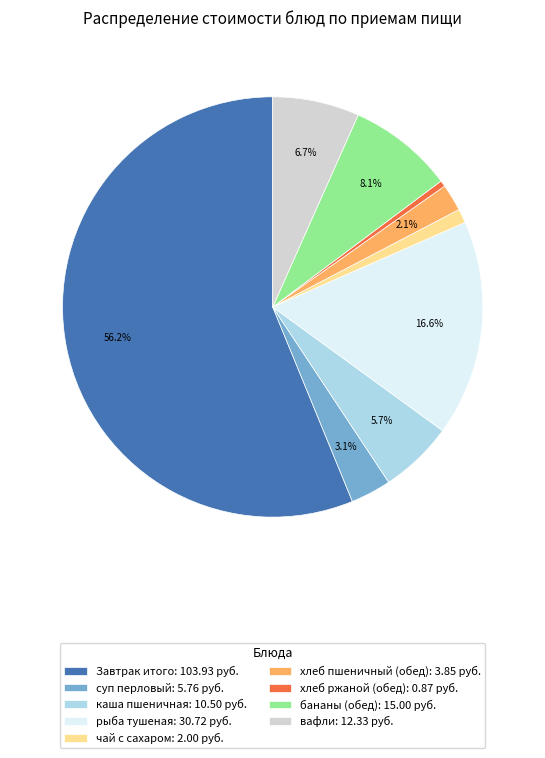

Is there a majority slice in this chart?

Yes